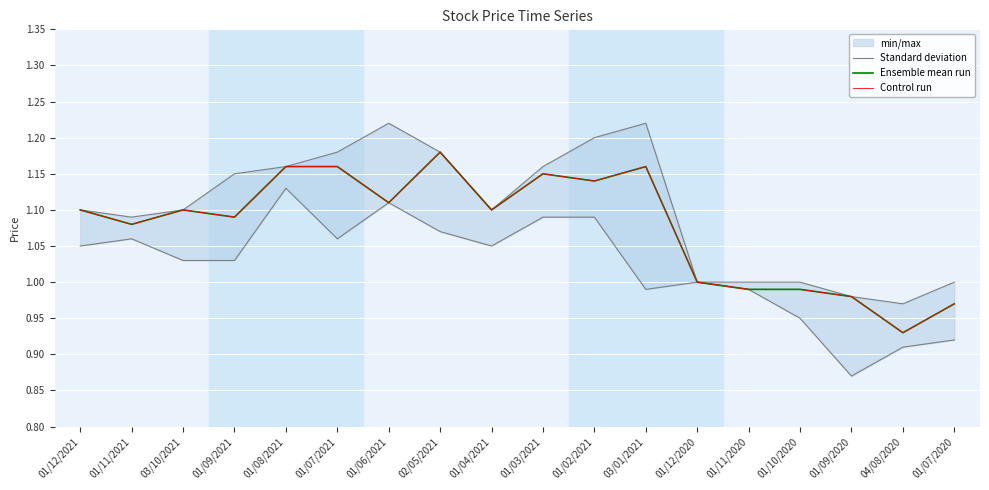

How many data points in Standard deviation are less than 1?

2